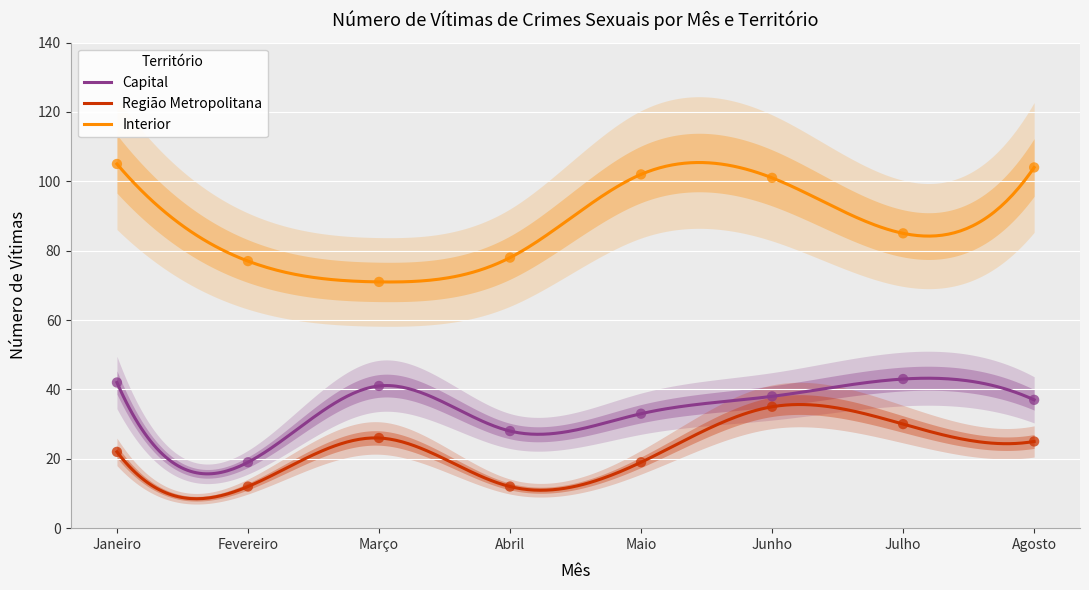

What are all the series names shown in the legend?

Capital, Região Metropolitana, Interior